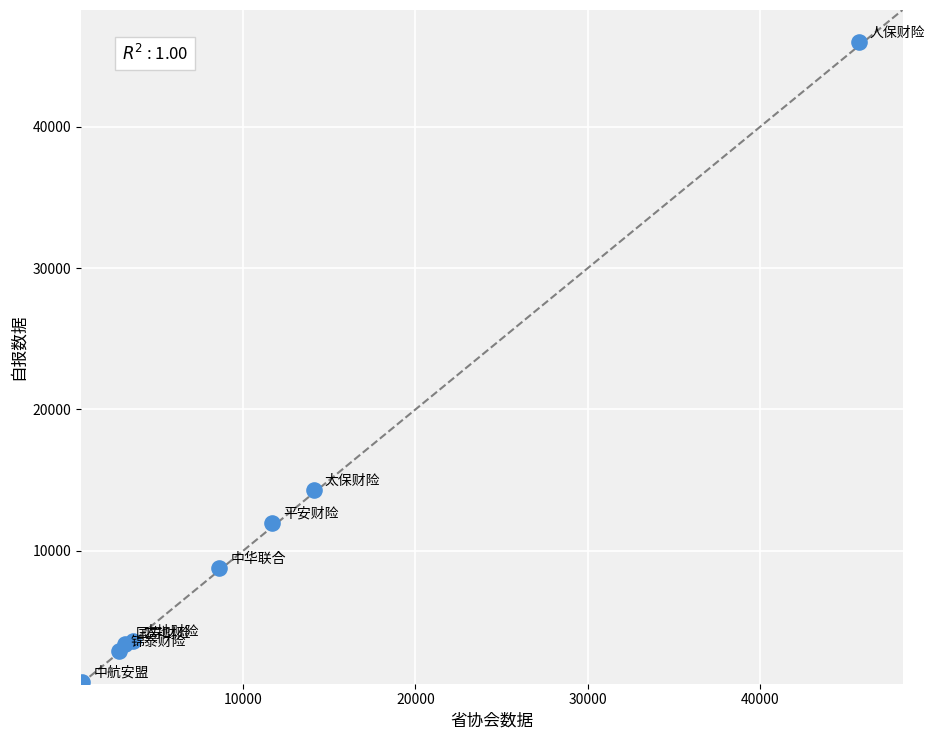

What Y value in the scatter plot is closest to 23353?

14284.1